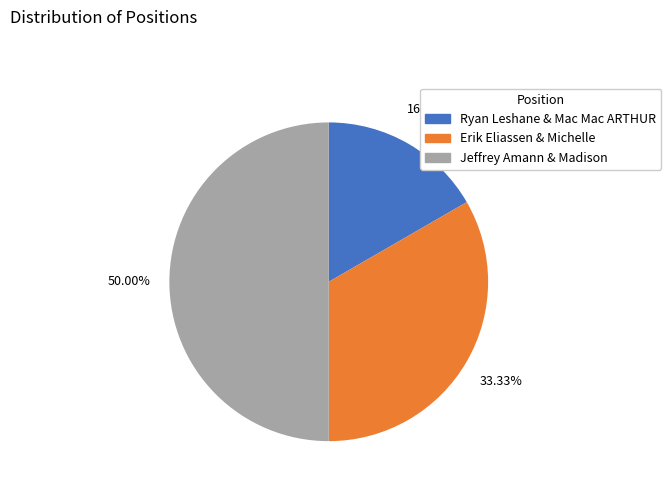

Rank the categories by value from highest to lowest.

Jeffrey Amann & Madison, Erik Eliassen & Michelle, Ryan Leshane & Mac Mac ARTHUR